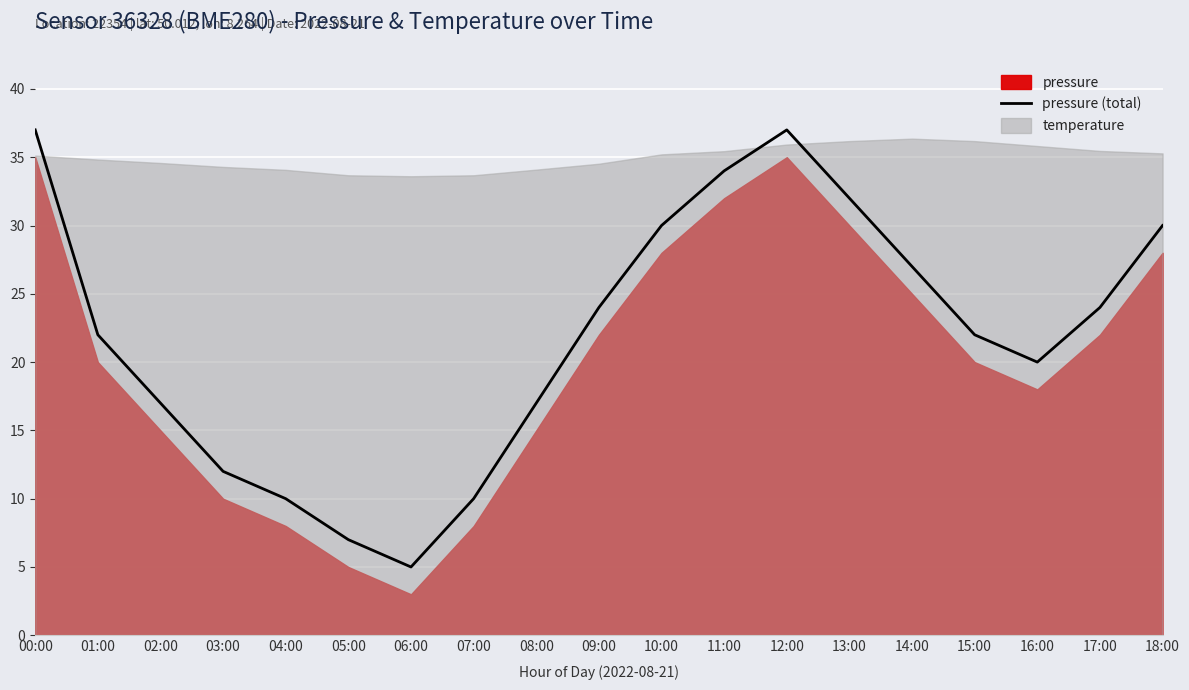

List the labels in order of value, largest first.

00:00, 12:00, 11:00, 13:00, 10:00, 18:00, 14:00, 09:00, 17:00, 01:00, 15:00, 16:00, 02:00, 08:00, 03:00, 04:00, 07:00, 05:00, 06:00